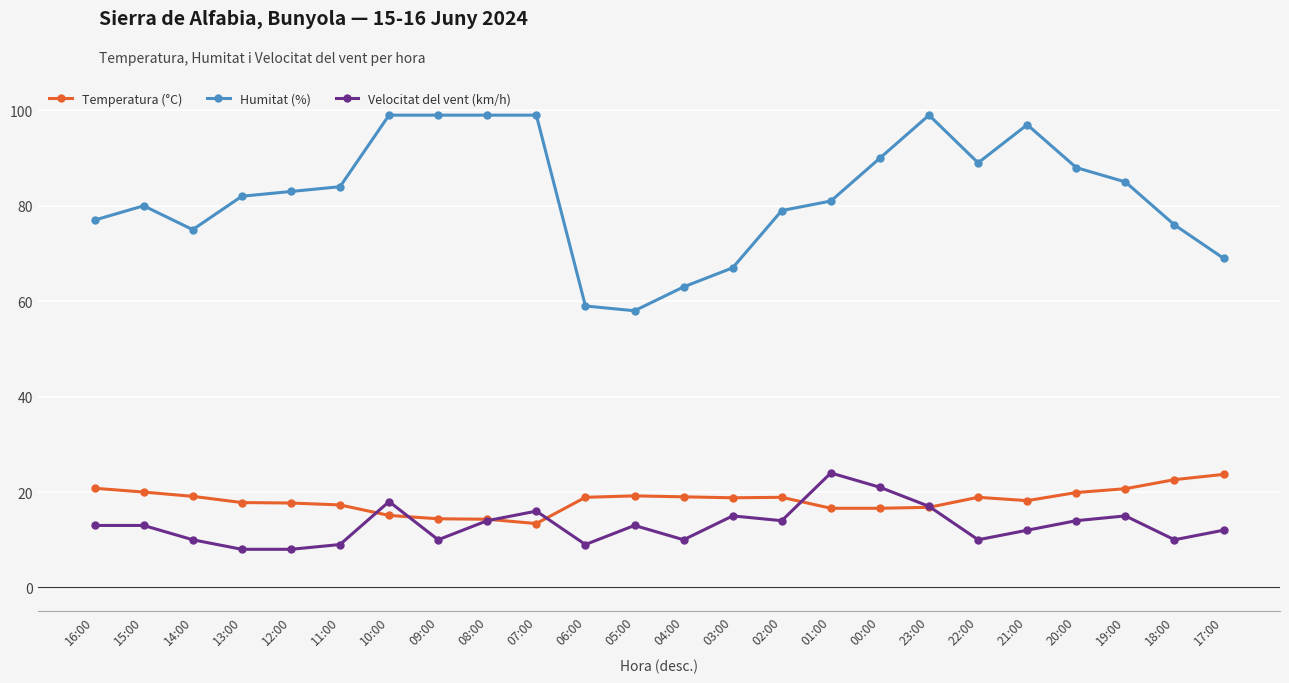

The value of Velocitat del vent (km/h) at 21:00 is 12.0. True or false?

True